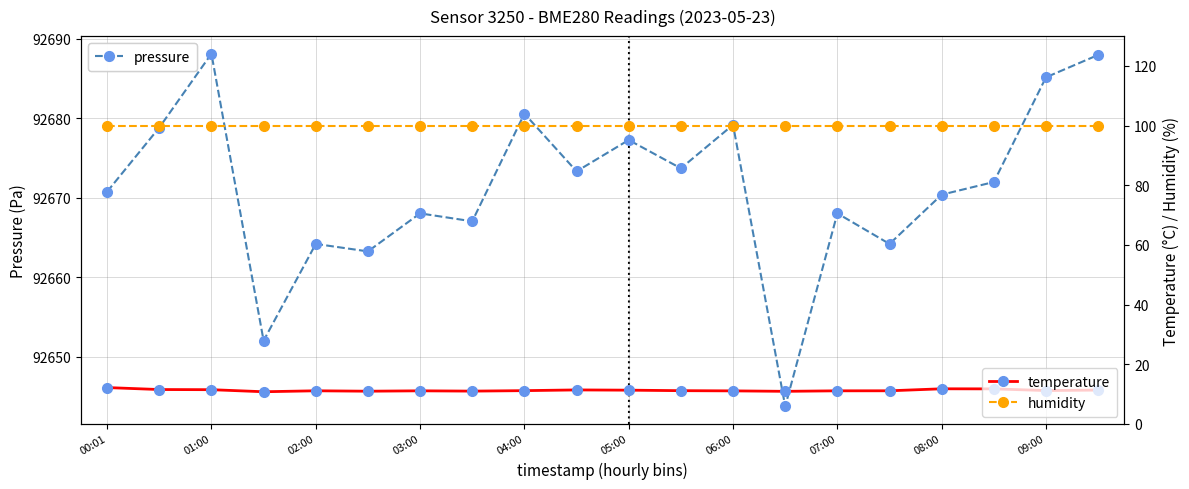

True or false: humidity has more than 1 points higher than both neighbors.

False